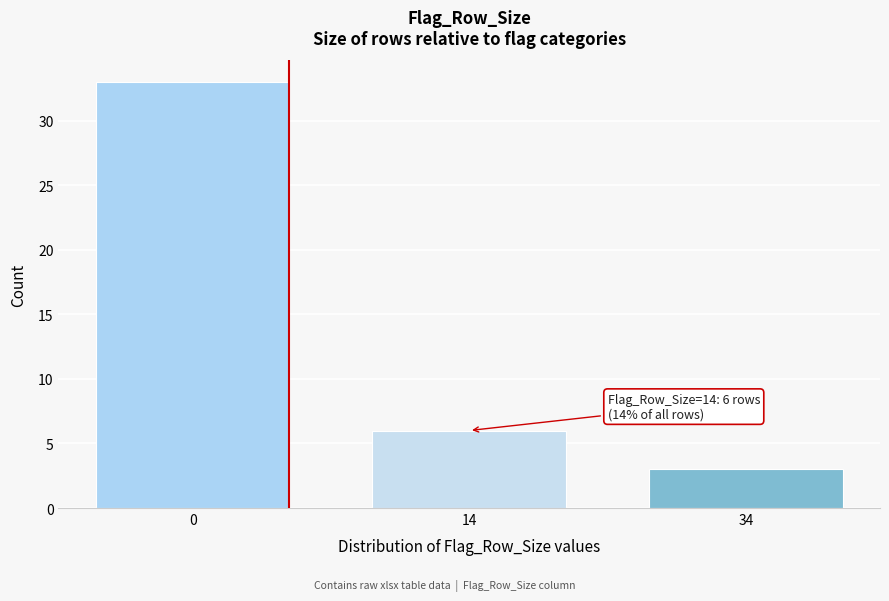

Reading left to right, what are all the values shown in this chart?

33	6	3